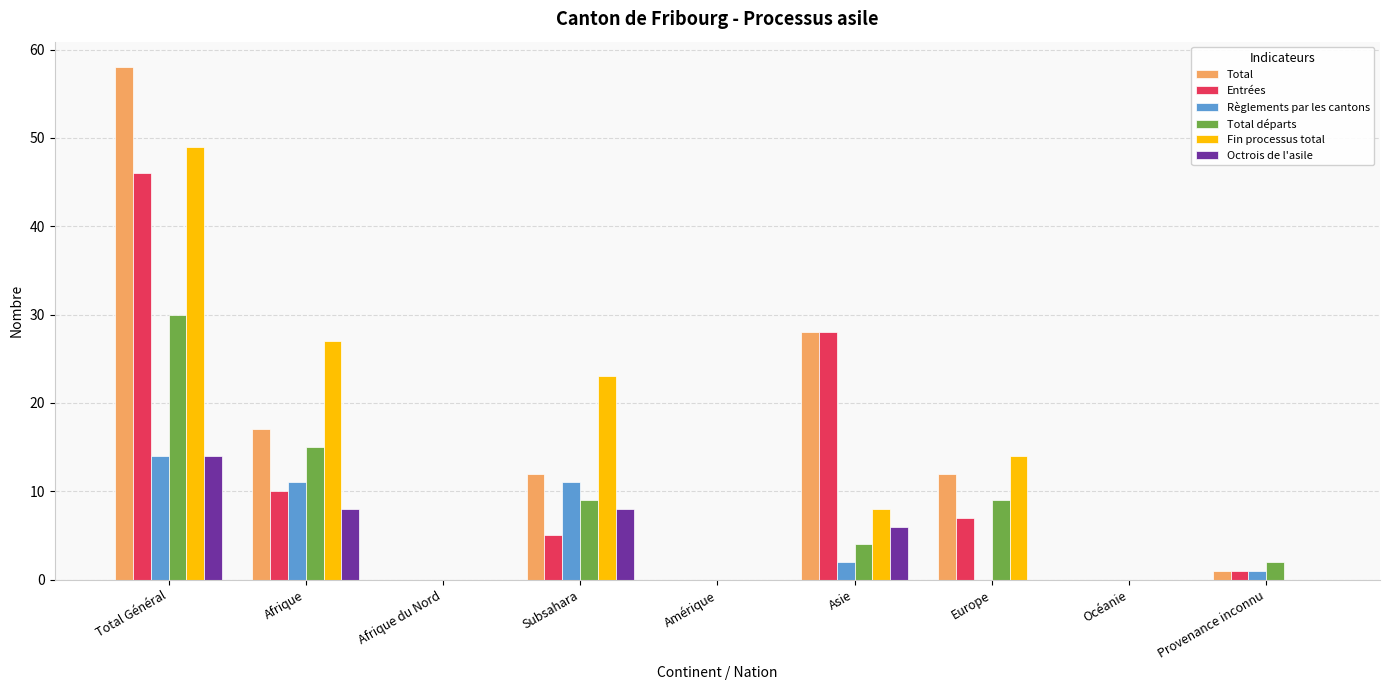

What is the difference between the Entrées values at Afrique and Provenance inconnu?

9